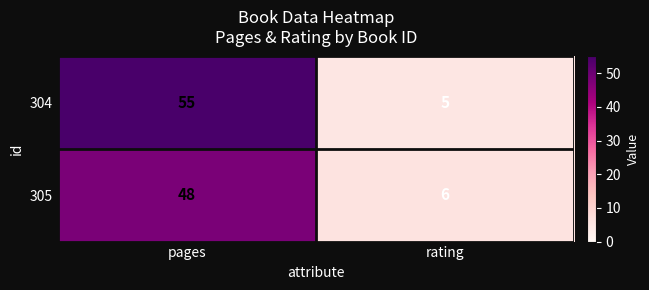

What is the sum of all 304 values?

60